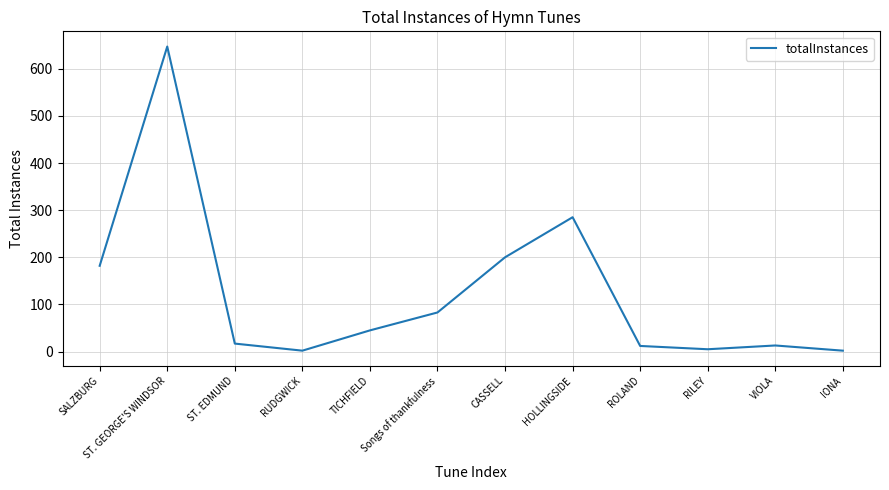

At which category does the data reach its first local peak?

ST. GEORGE'S WINDSOR